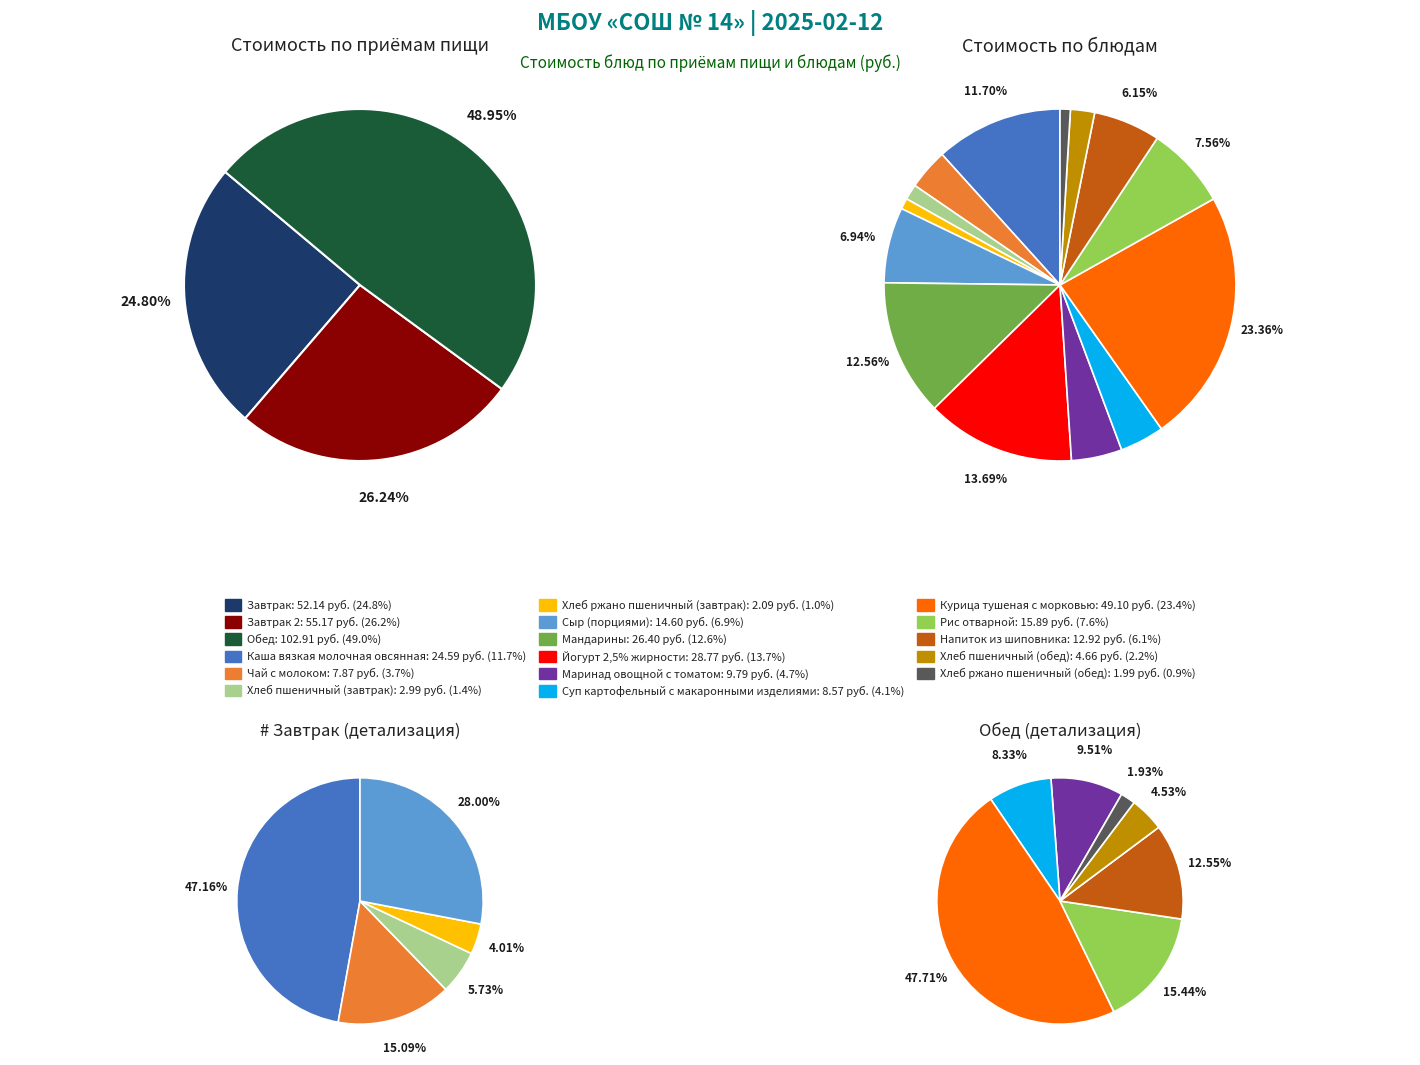

To the nearest percent, what is the difference between the Чай с молоком and Маринад овощной с томатом slice percentages?

1%